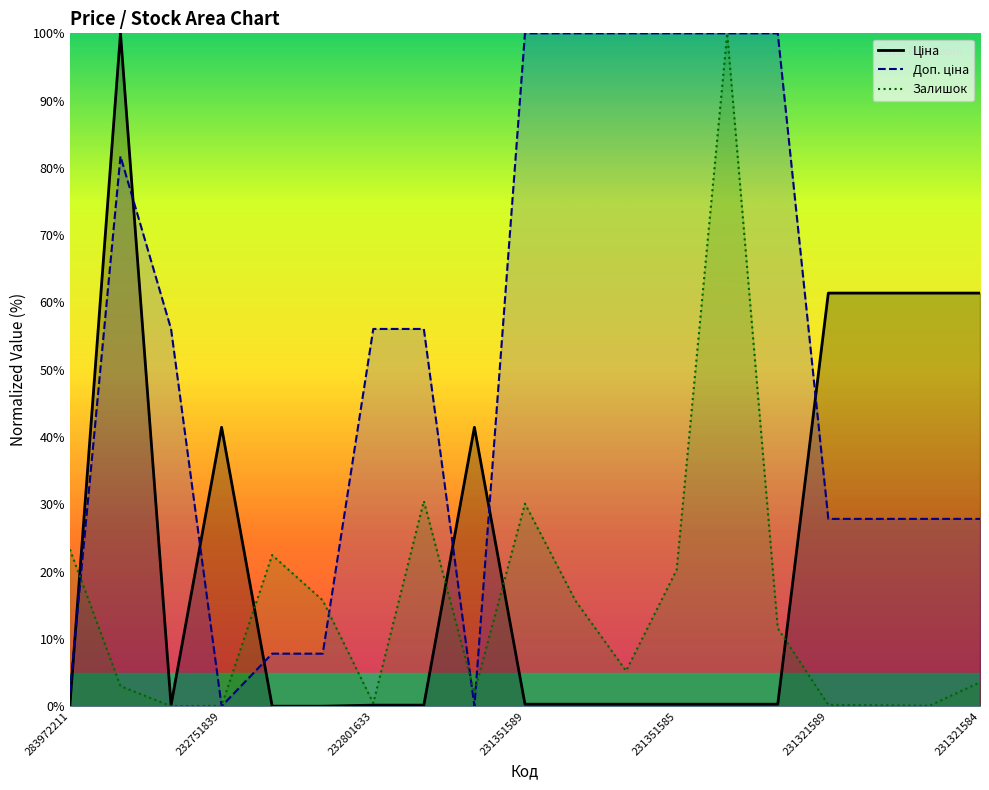

What is the difference between the Доп. ціна values at 231321584 and 231351584?

72.2